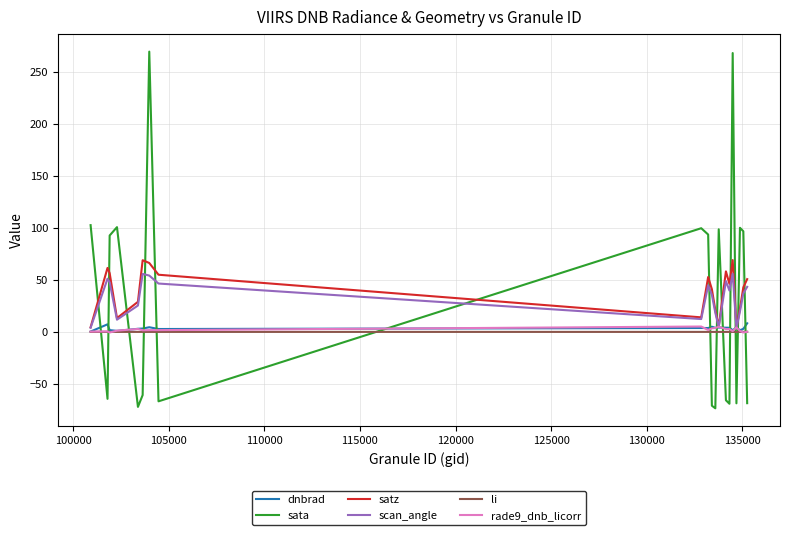

Which series has the largest range (max minus min)?

sata